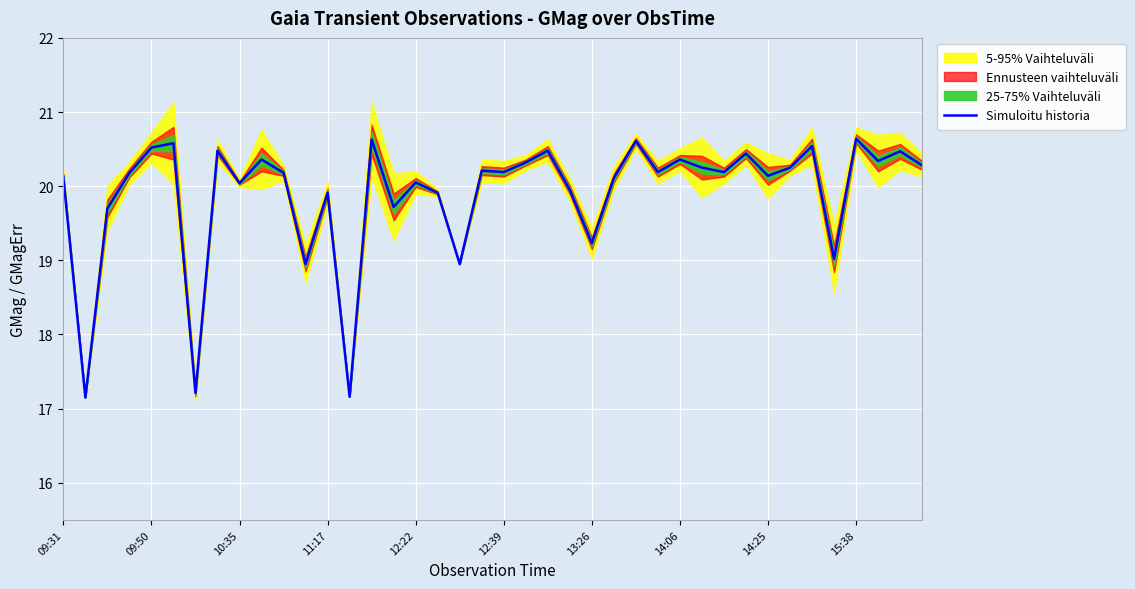

True or false: Simuloitu historia has a value of 30.2 at 12:39.

False